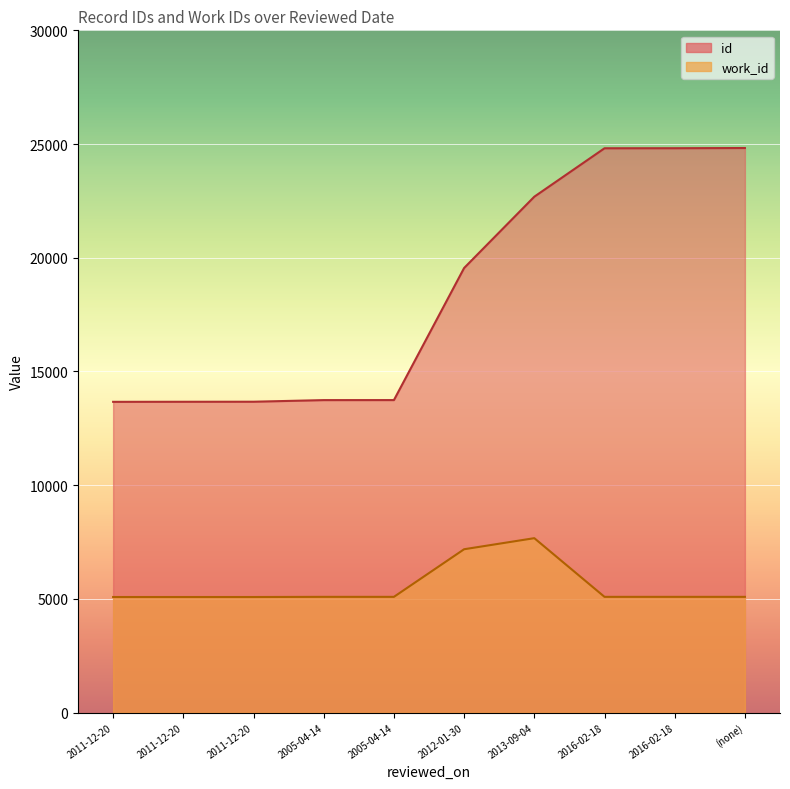

True or false: work_id has a value of 5081 at 2011-12-20.

True